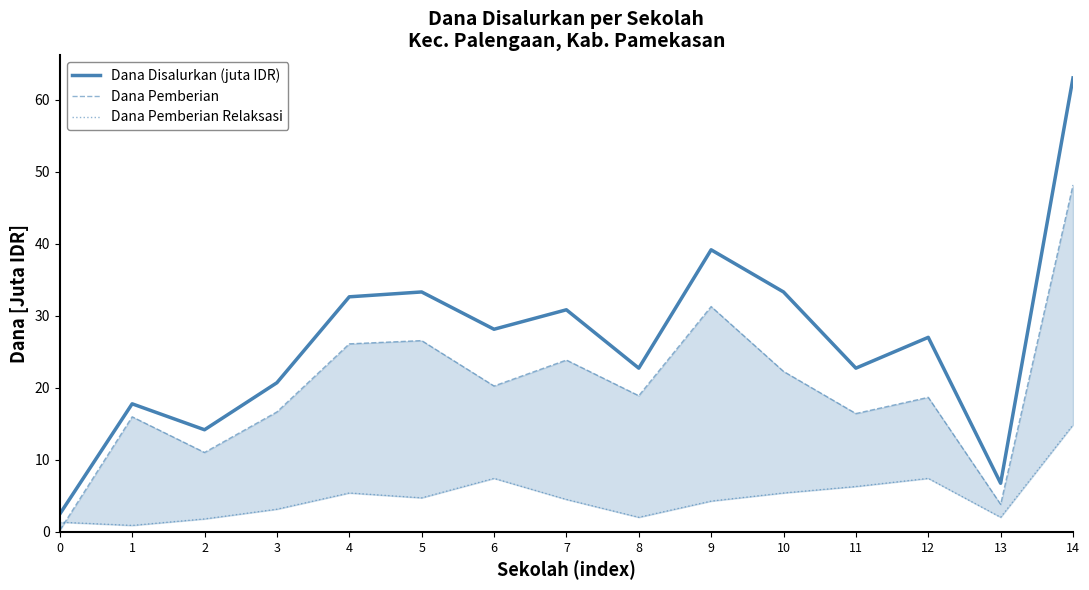

True or false: Dana Disalurkan (juta IDR) and Dana Pemberian Relaksasi cross at least once.

False